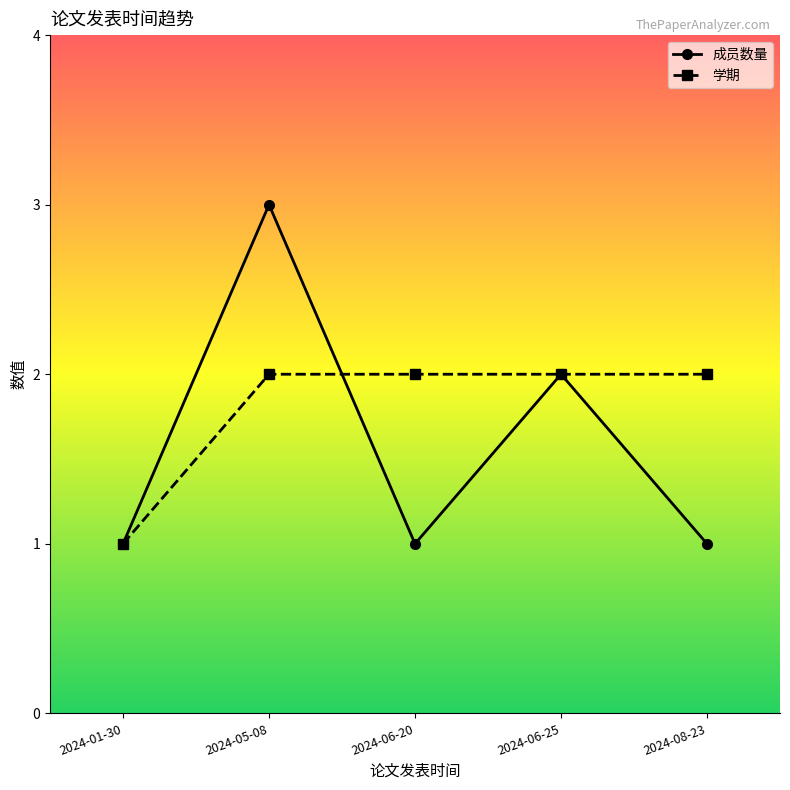

Is the value of 成员数量 at 2024-01-30 greater than the value of 学期 at 2024-06-25?

No